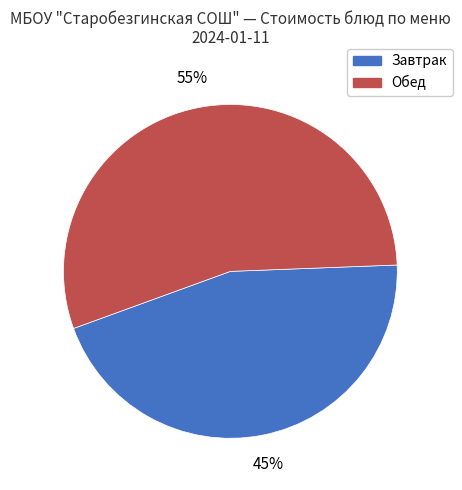

Which has a higher value, Обед or Завтрак?

Обед